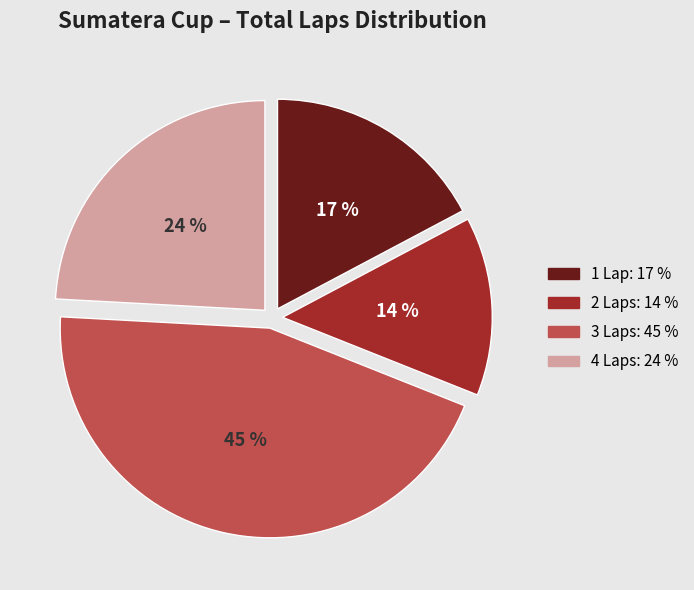

Count the number of slices in the pie.

4